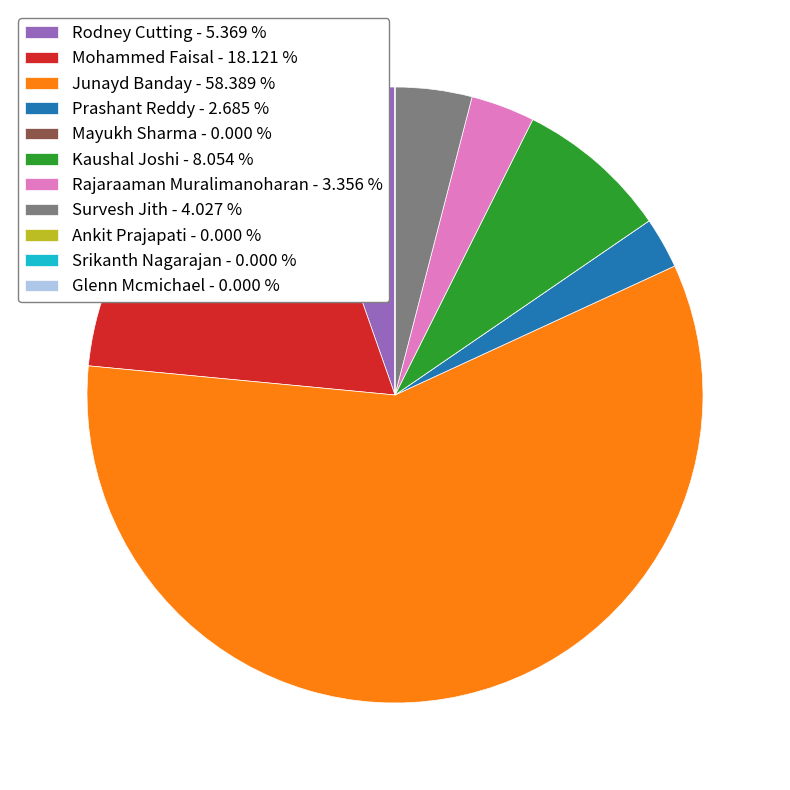

Which has a higher value, Kaushal Joshi - 8.054 % or Mohammed Faisal - 18.121 %?

Mohammed Faisal - 18.121 %